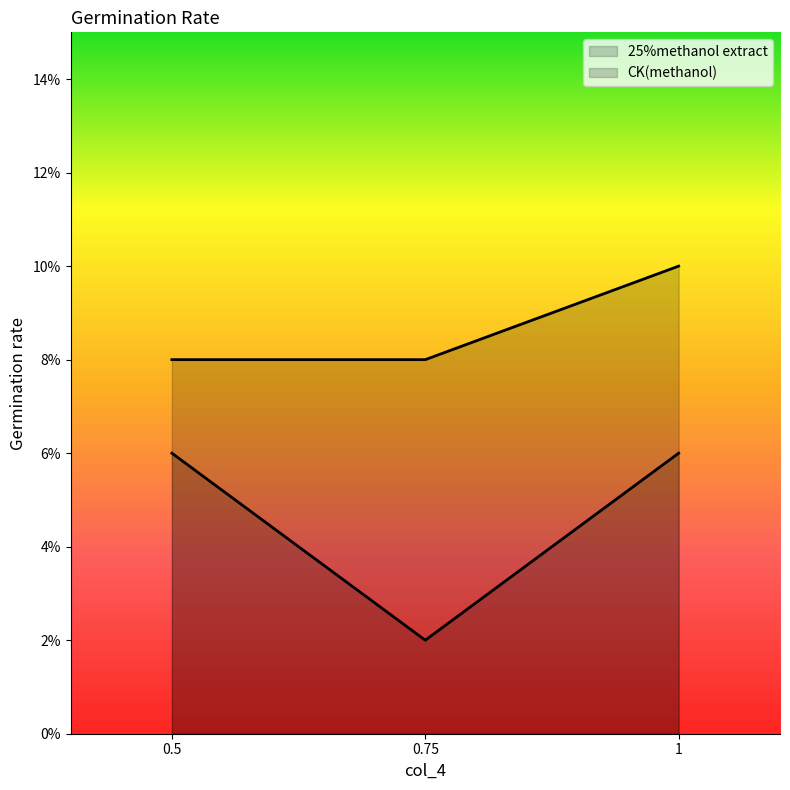

What is the label of the 3rd point from the right?

0.5